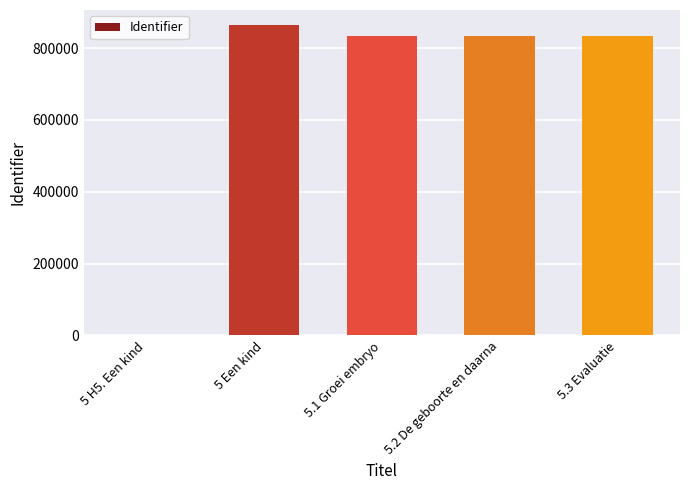

Which has a higher value, 5 H5. Een kind or 5.1 Groei embryo?

5.1 Groei embryo